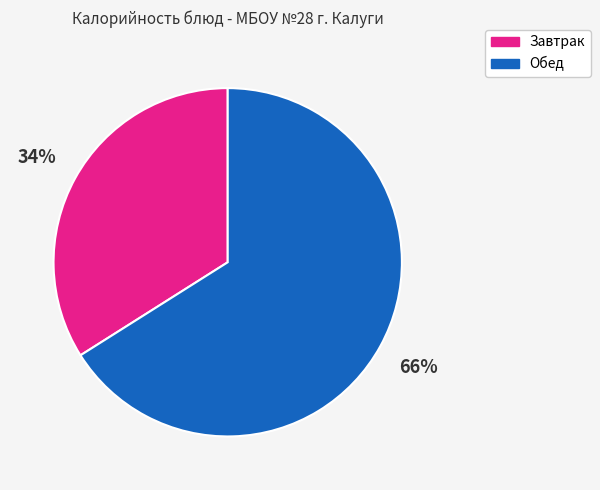

How many slices are in this pie chart?

2